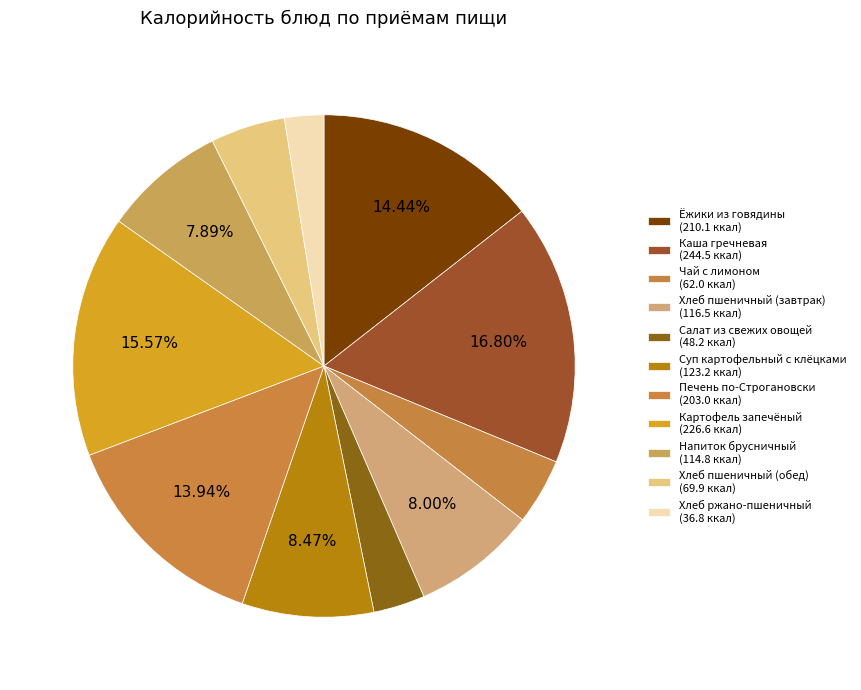

To the nearest percent, what is the difference between the largest and smallest slice percentages?

14%